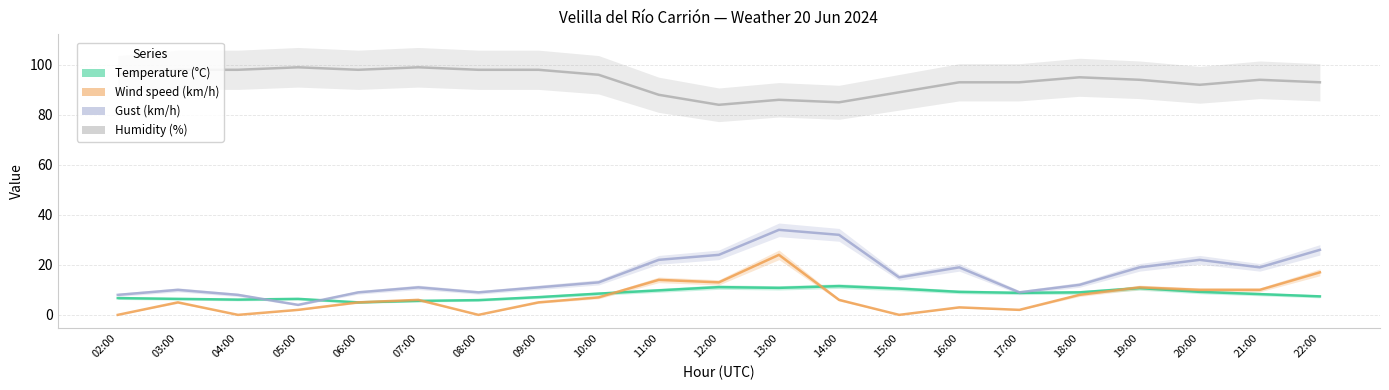

How many data points in Humidity (%) are less than 94?

9